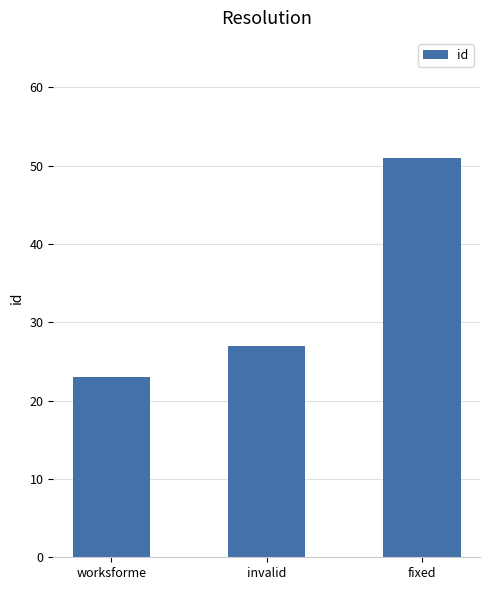

Is it true that the value at invalid is 27?

True